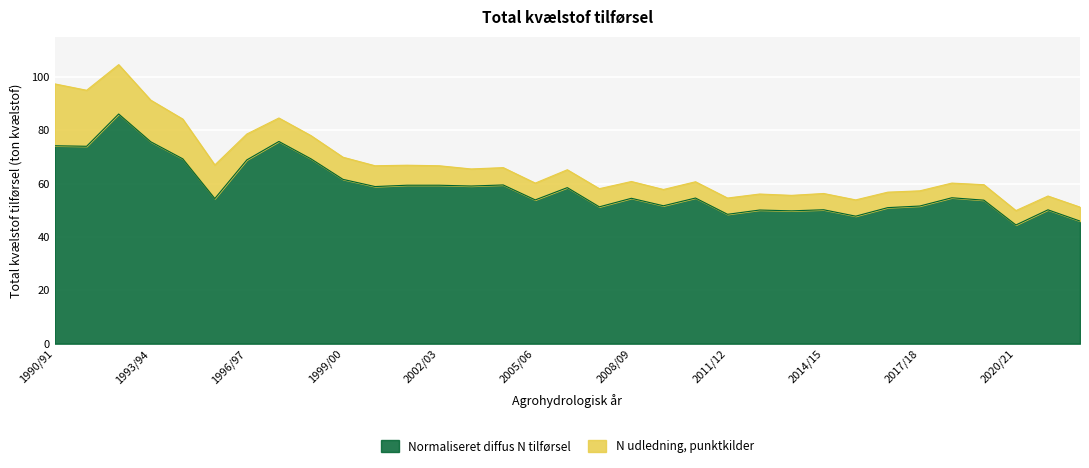

What is the label of the 18th point from the right?

2005/06